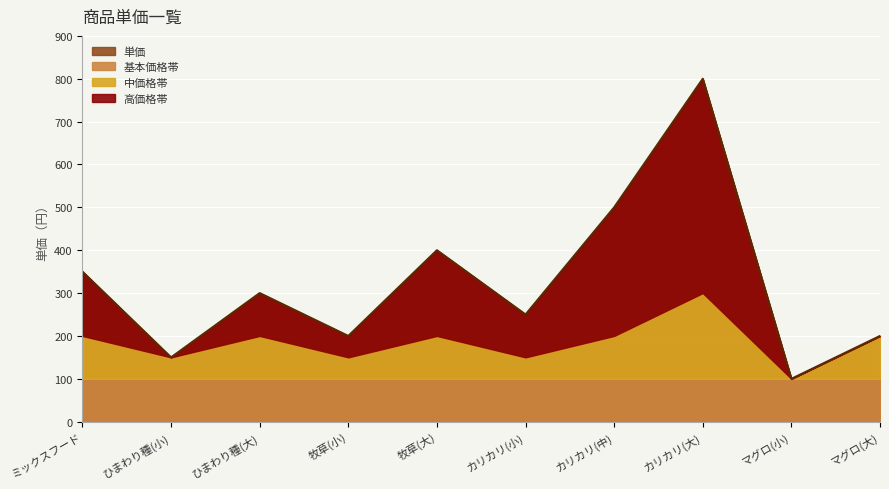

True or false: 単価 has a value of 200 at 牧草(小).

True